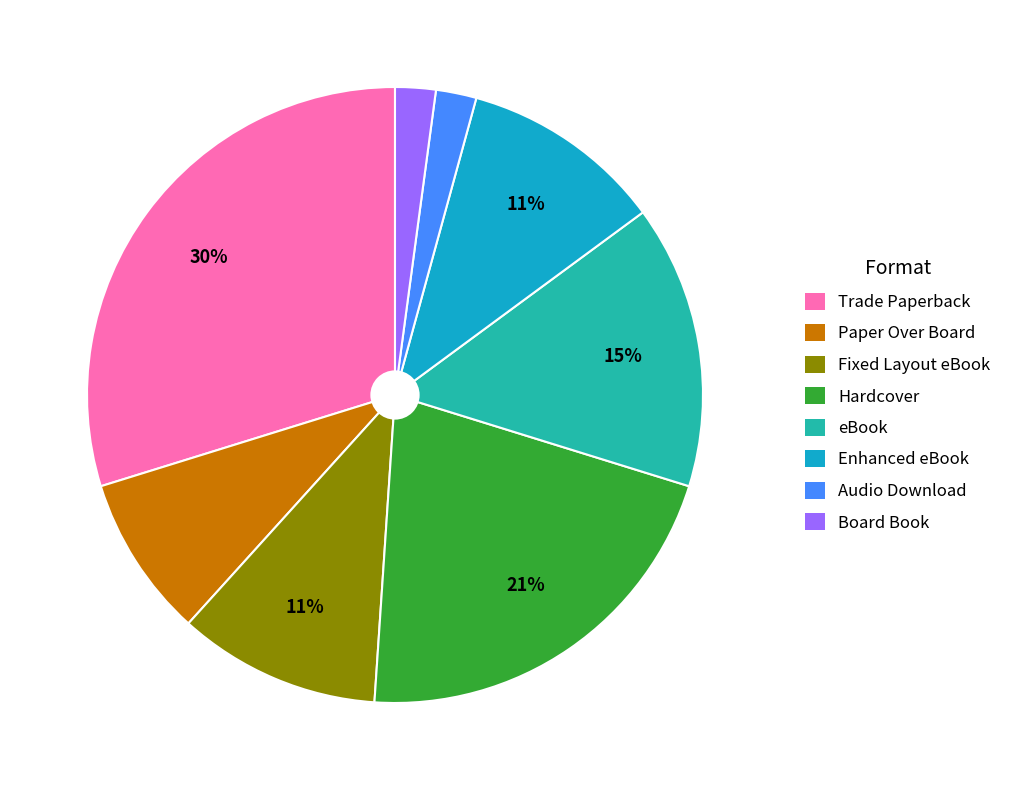

Does Paper Over Board account for over 50% of the chart?

No